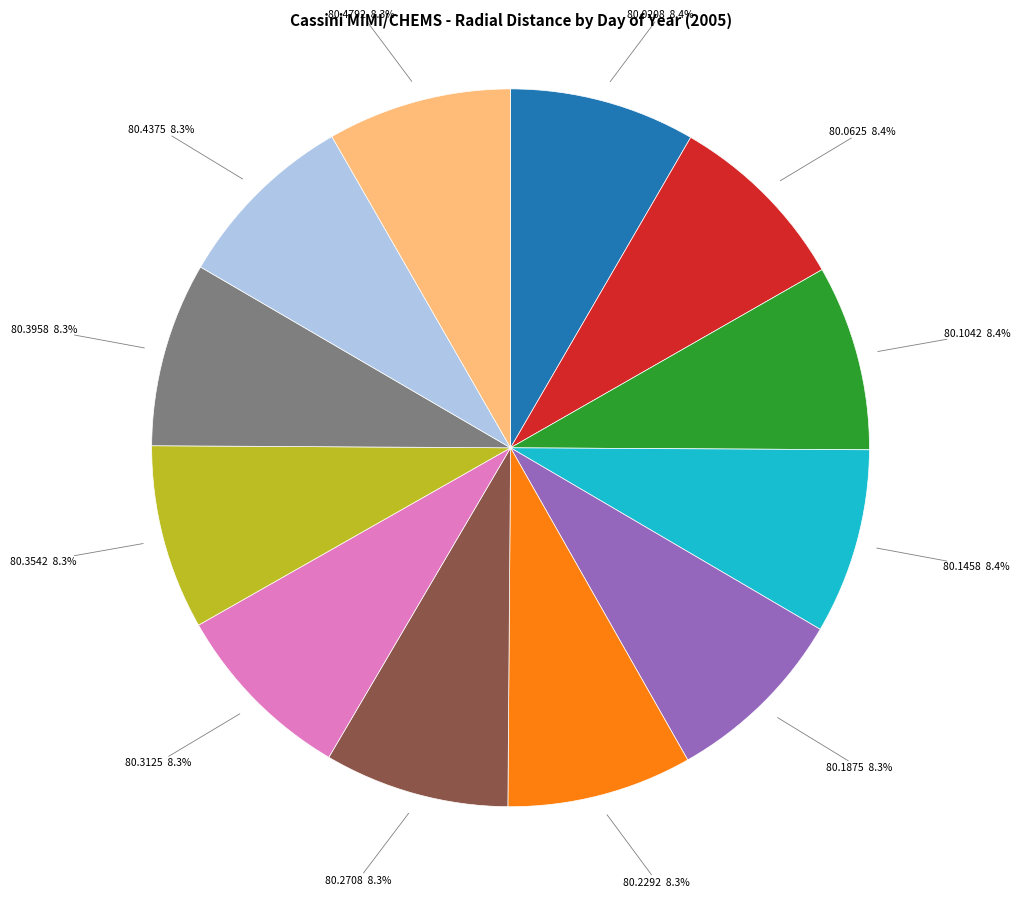

The 80.1875 slice represents 1% of the pie. True or false?

False